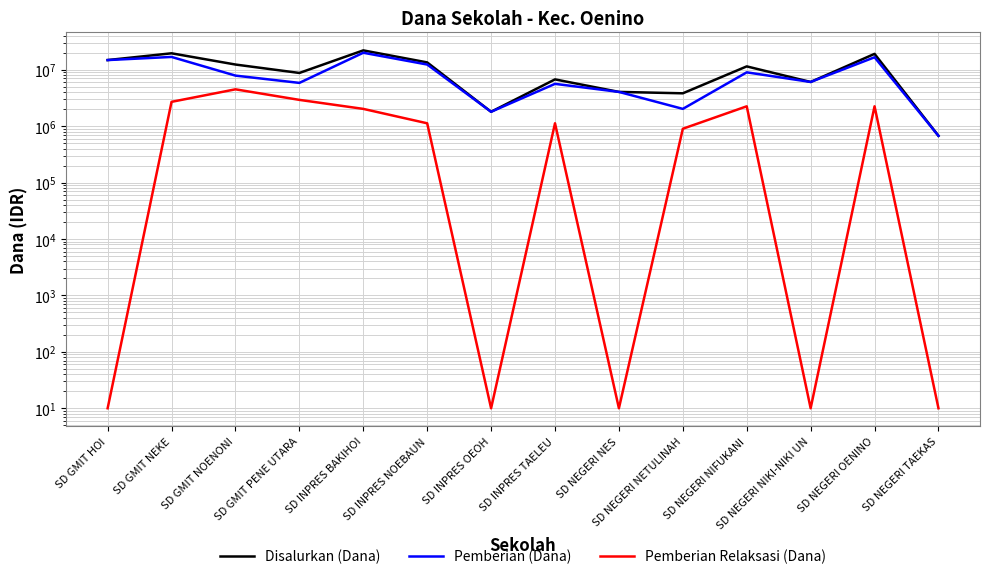

Where is the first local minimum for Pemberian (Dana)?

SD GMIT PENE UTARA